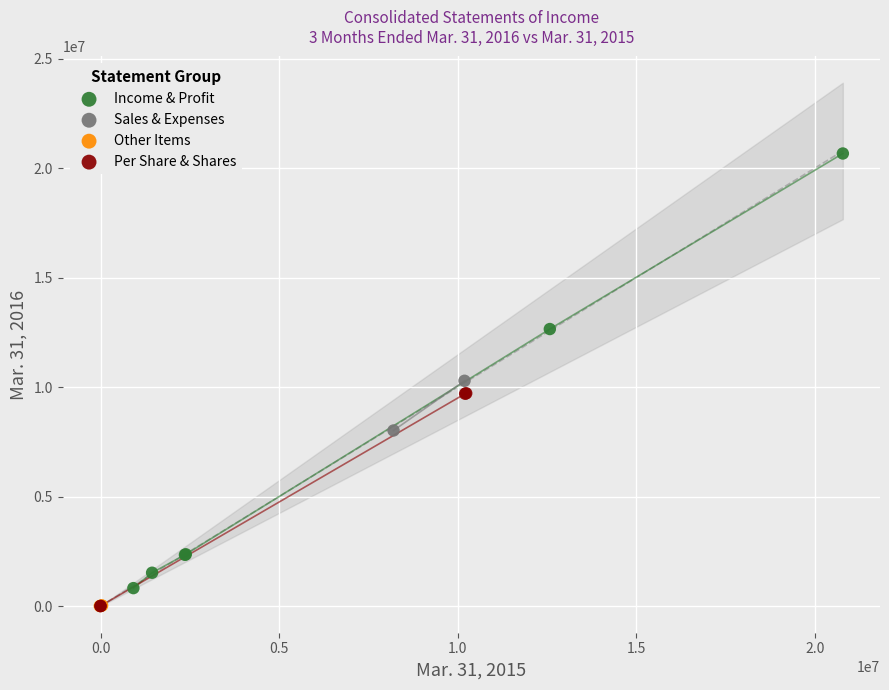

Which series contains the highest Y value?

Income & Profit